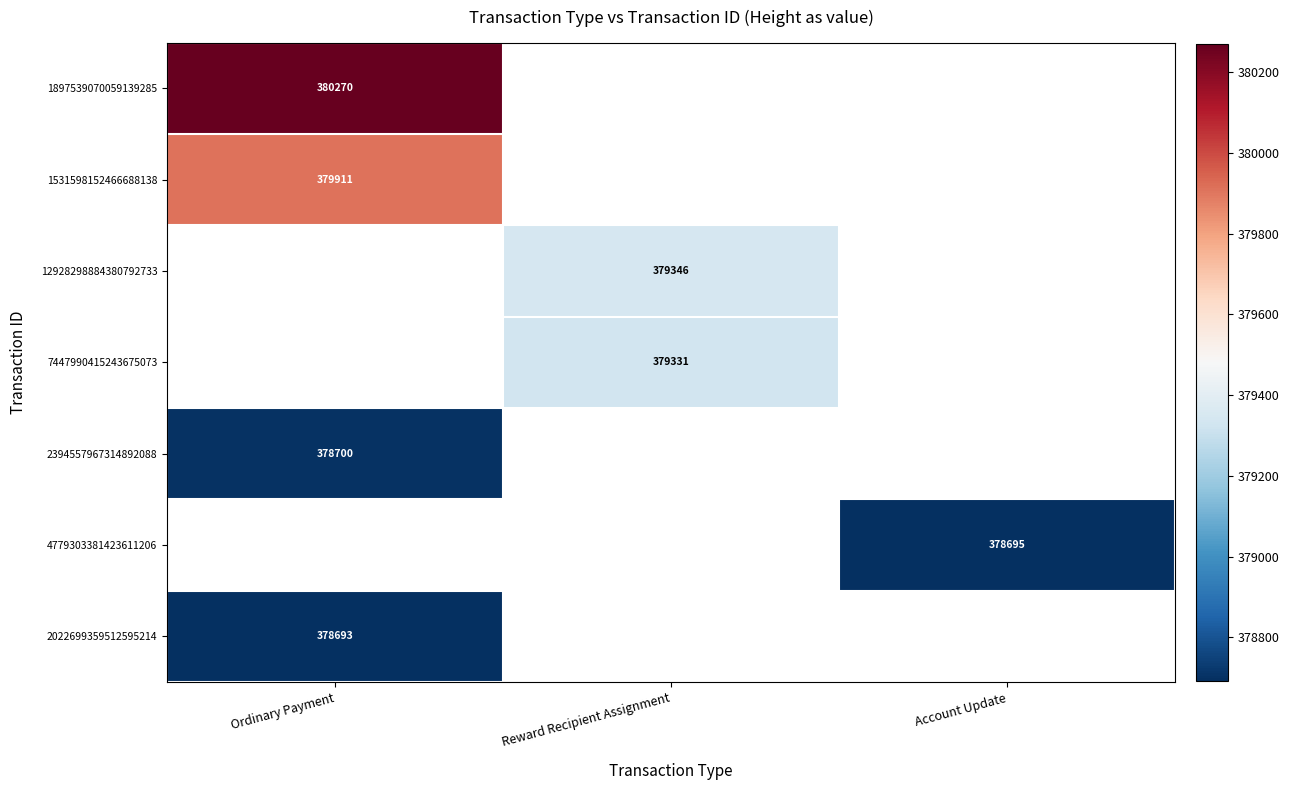

Between Account Update and Reward Recipient Assignment, which is larger?

Reward Recipient Assignment